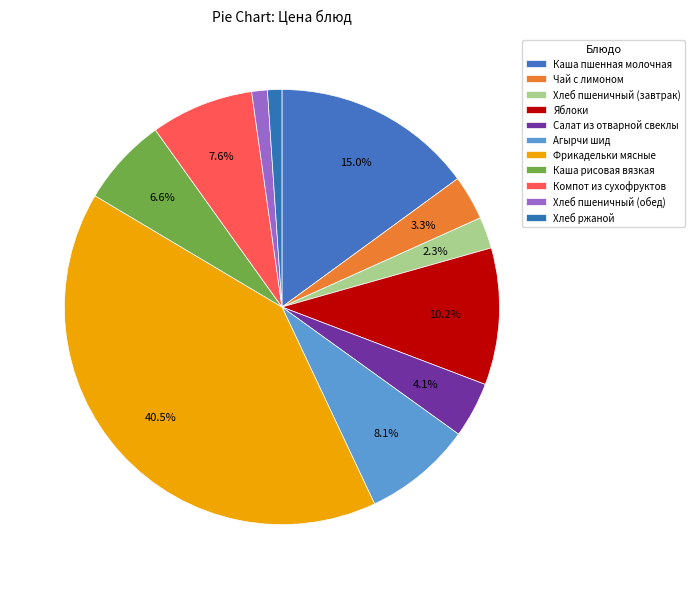

Is Яблоки the majority of the pie?

No